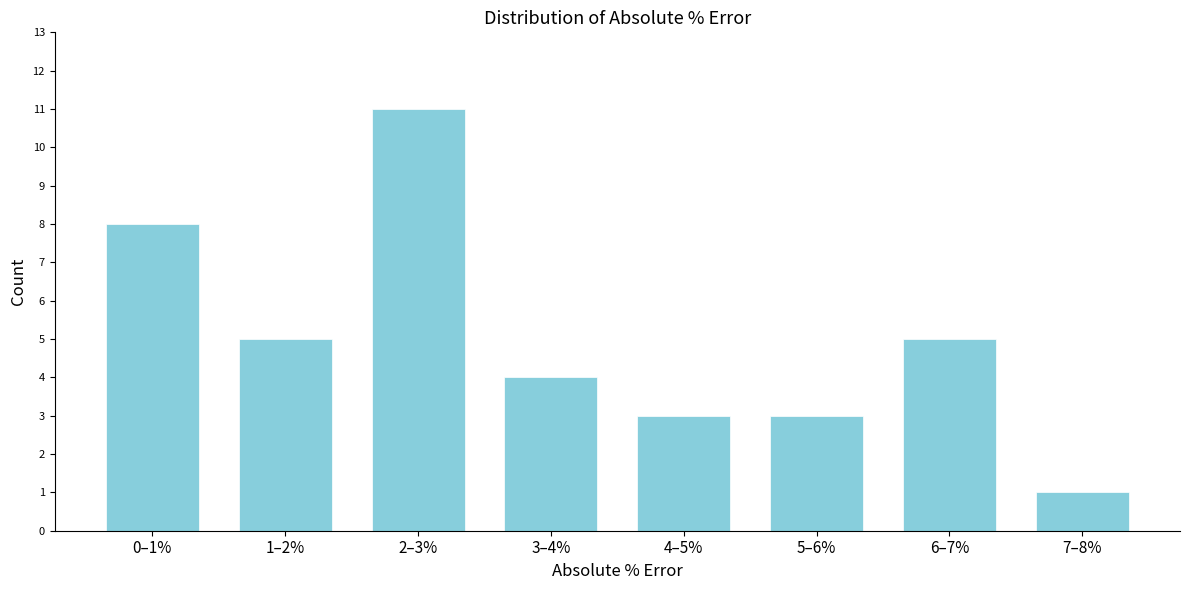

Reading left to right, extract all data points from this chart.

0–1%=8	1–2%=5	2–3%=11	3–4%=4	4–5%=3	5–6%=3	6–7%=5	7–8%=1